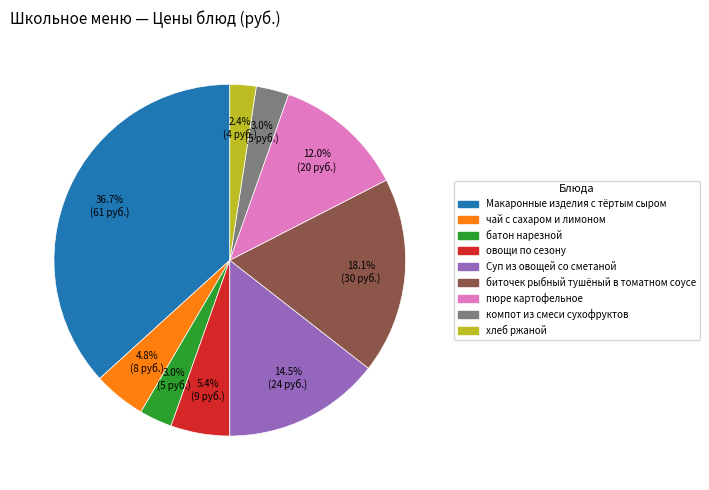

Does Макаронные изделия с тёртым сыром account for over 50% of the chart?

No